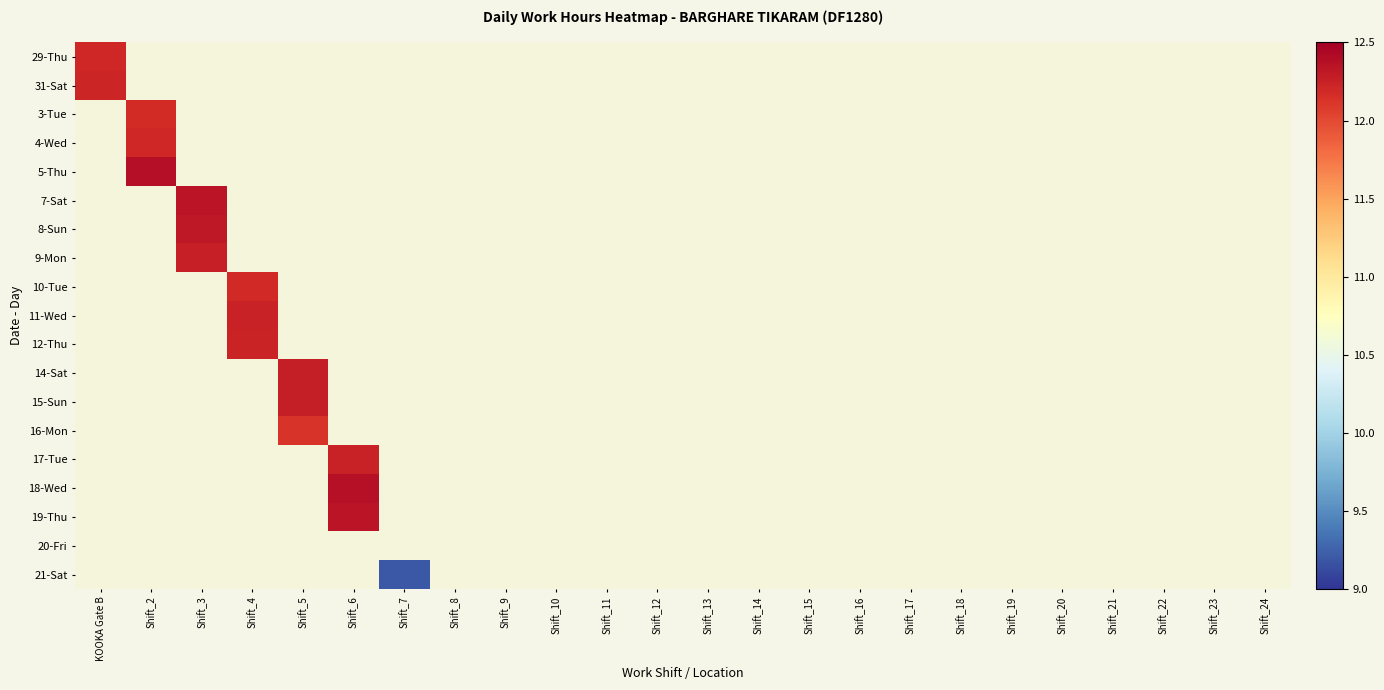

How many distinct data groups are displayed?

19